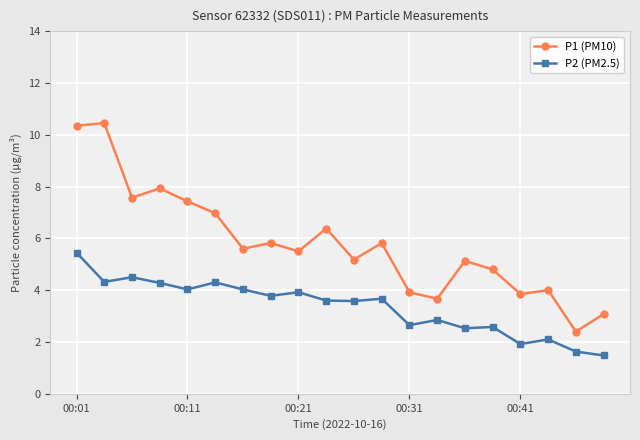

Is this an area chart (filled region under the line)?

No